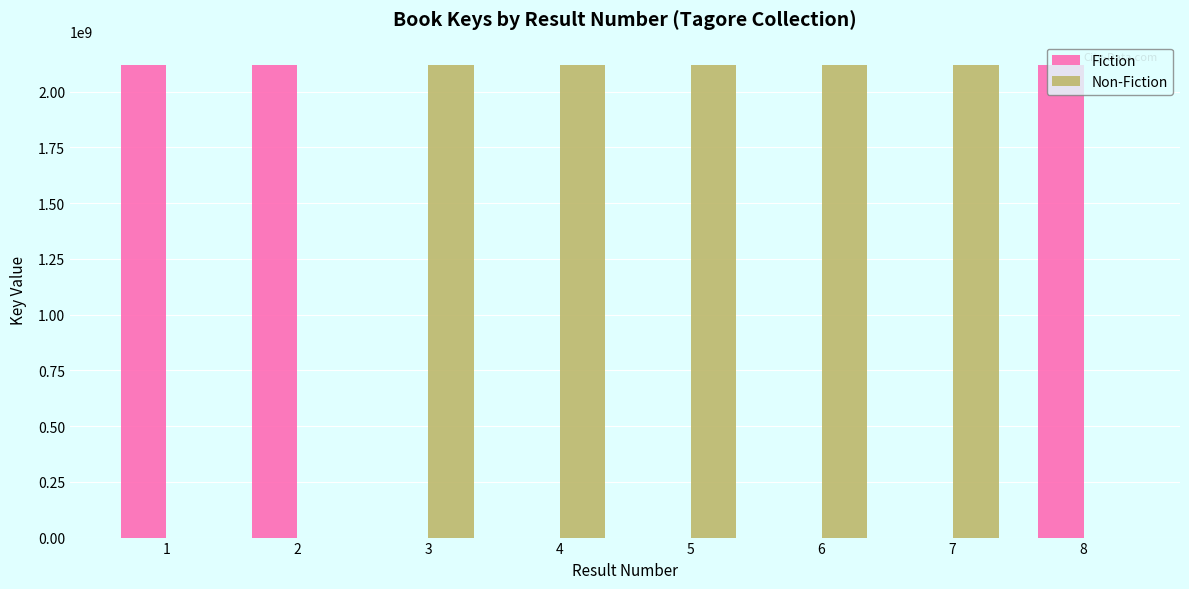

What is the sum of all Non-Fiction values?

10589285576